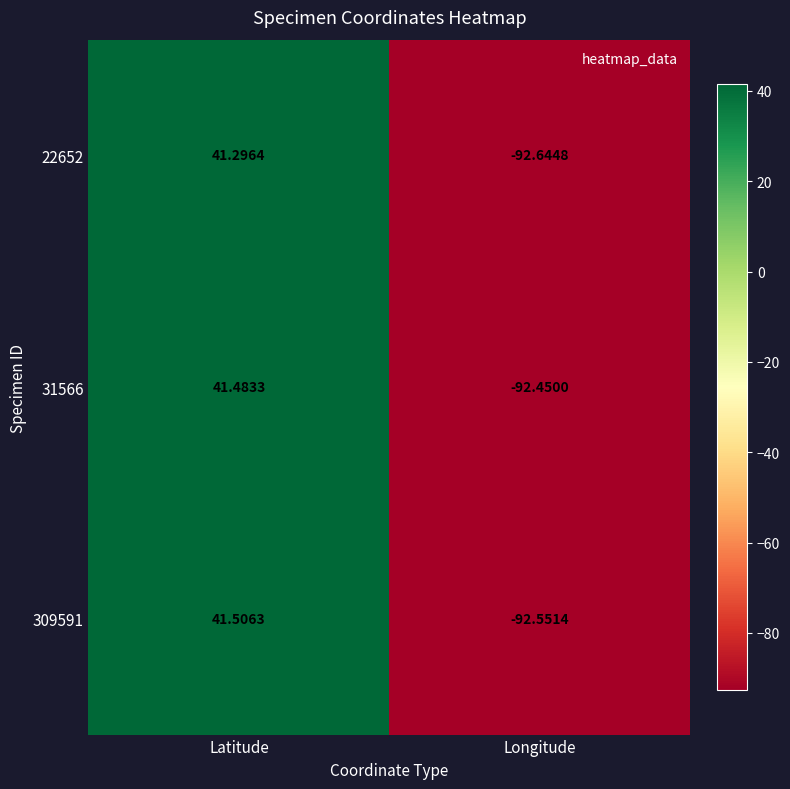

Where does the 31566 series first go above 41?

Latitude